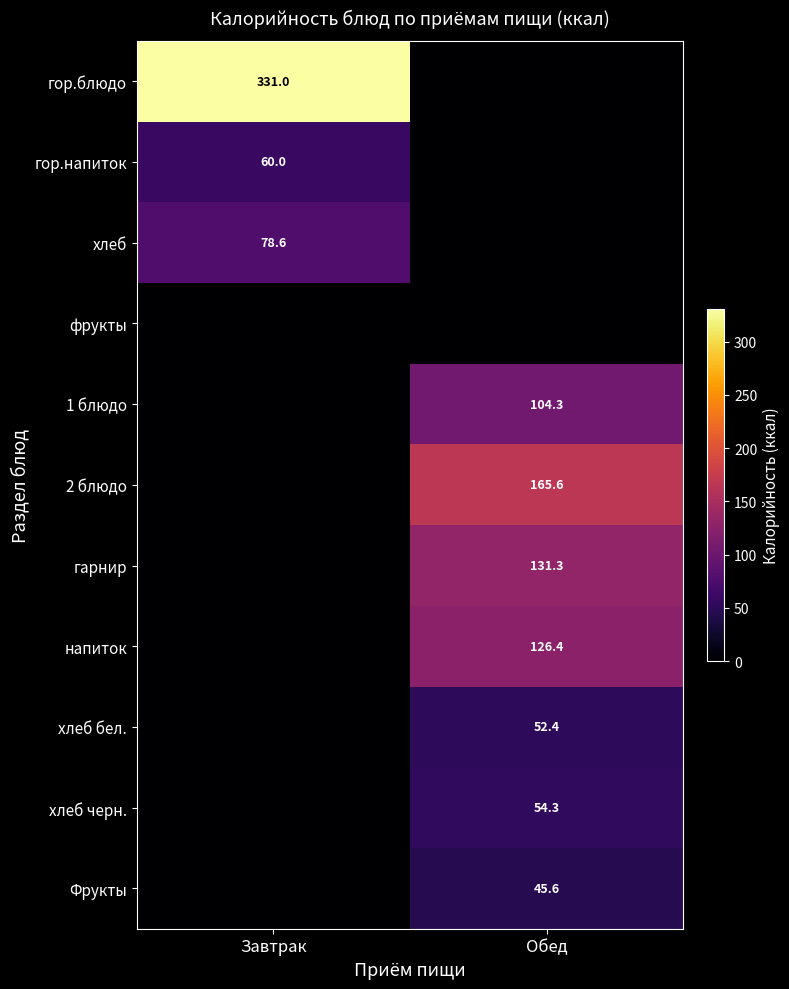

The value of гор.напиток at Завтрак is 60.0. True or false?

True